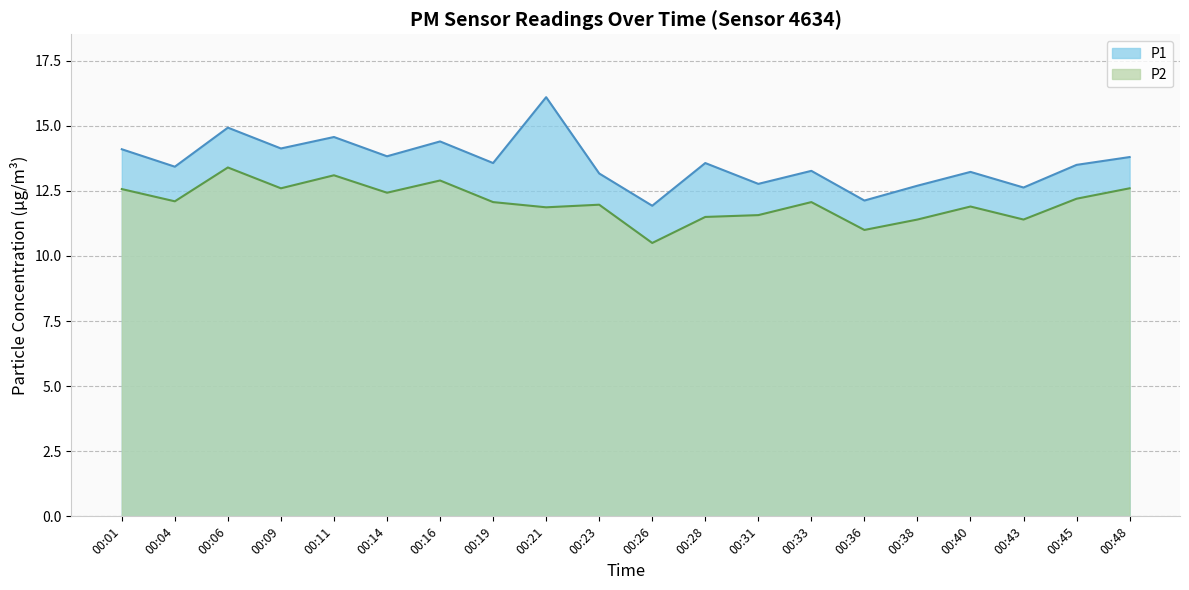

True or false: P1 and P2 intersect in this chart.

False